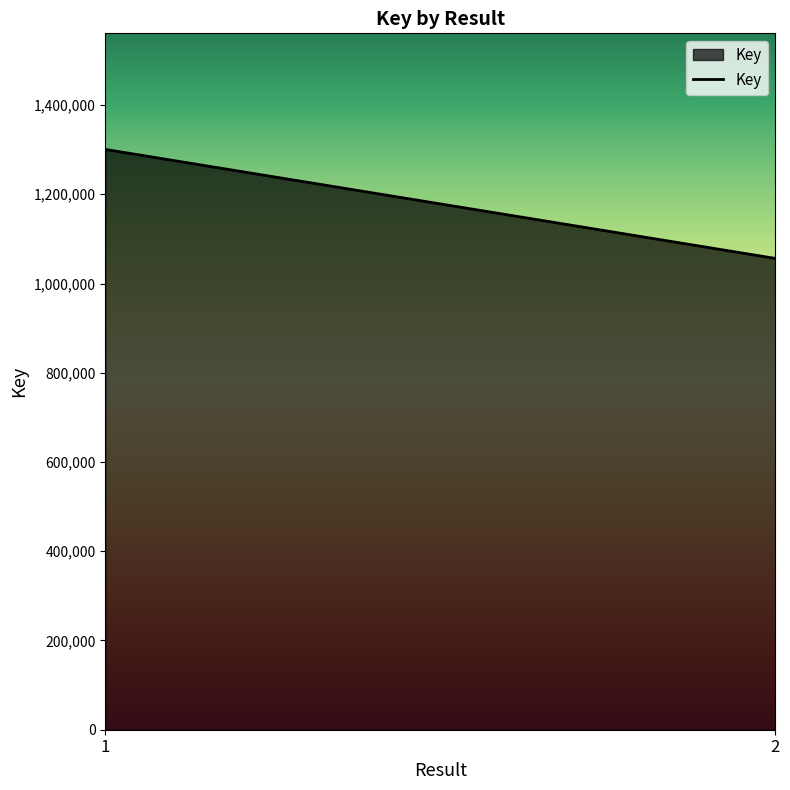

What is the change in value from 1 to 2?

-244323